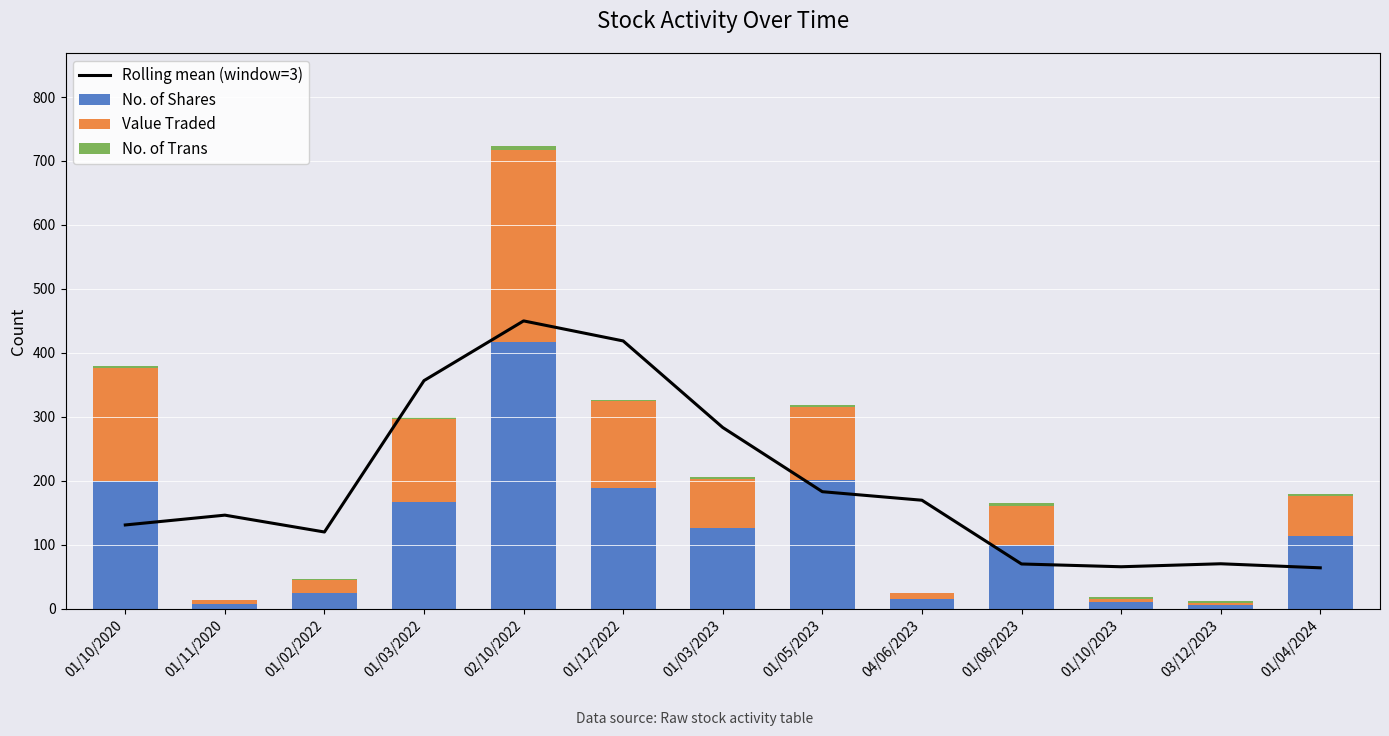

Rank the categories by Rolling mean (window=3) value from highest to lowest.

02/10/2022, 01/12/2022, 01/03/2022, 01/03/2023, 01/05/2023, 04/06/2023, 01/11/2020, 01/10/2020, 01/02/2022, 03/12/2023, 01/08/2023, 01/10/2023, 01/04/2024